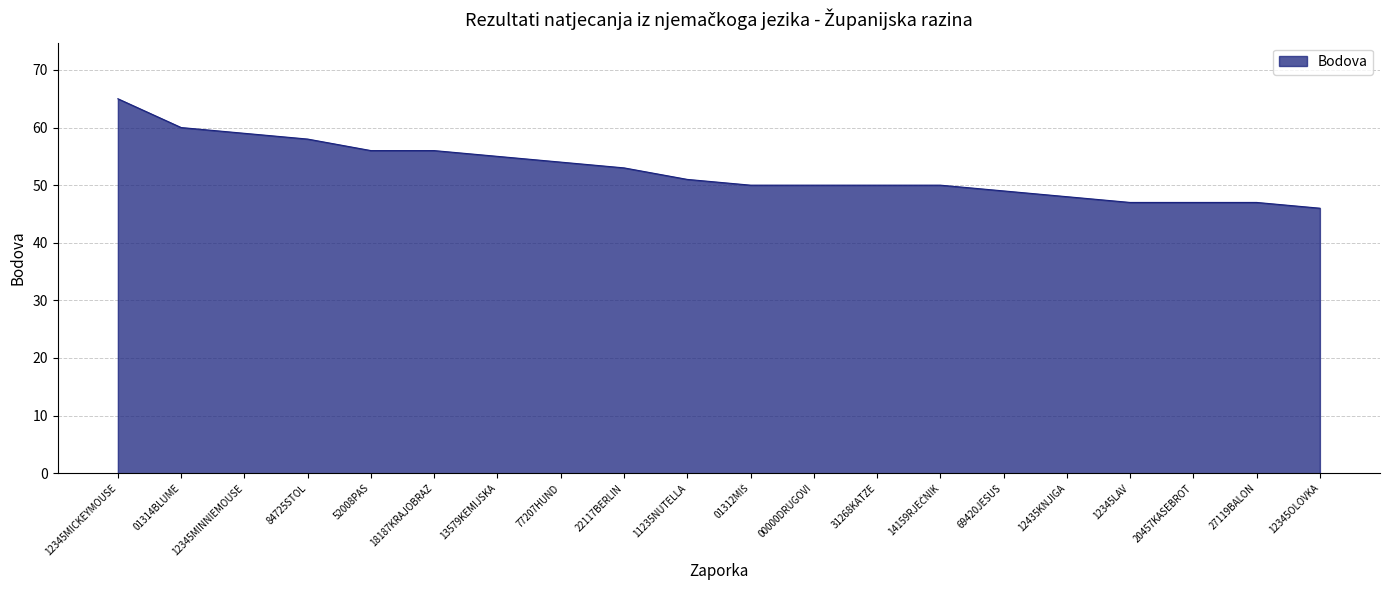

At which label is the value closest to 55?

13579KEMIJSKA